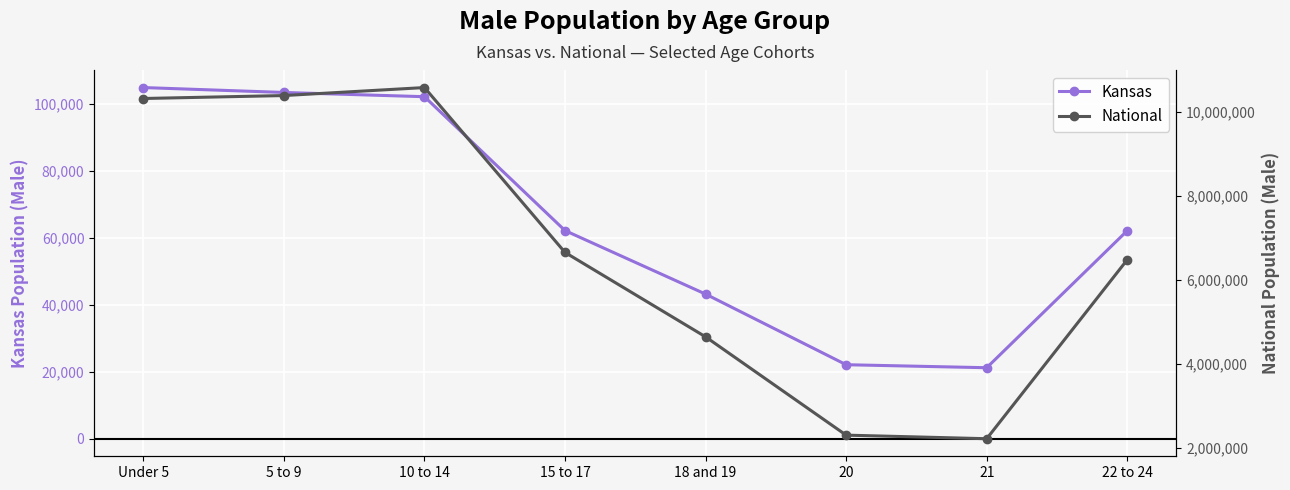

At which category is the sum across all series the highest?

10 to 14